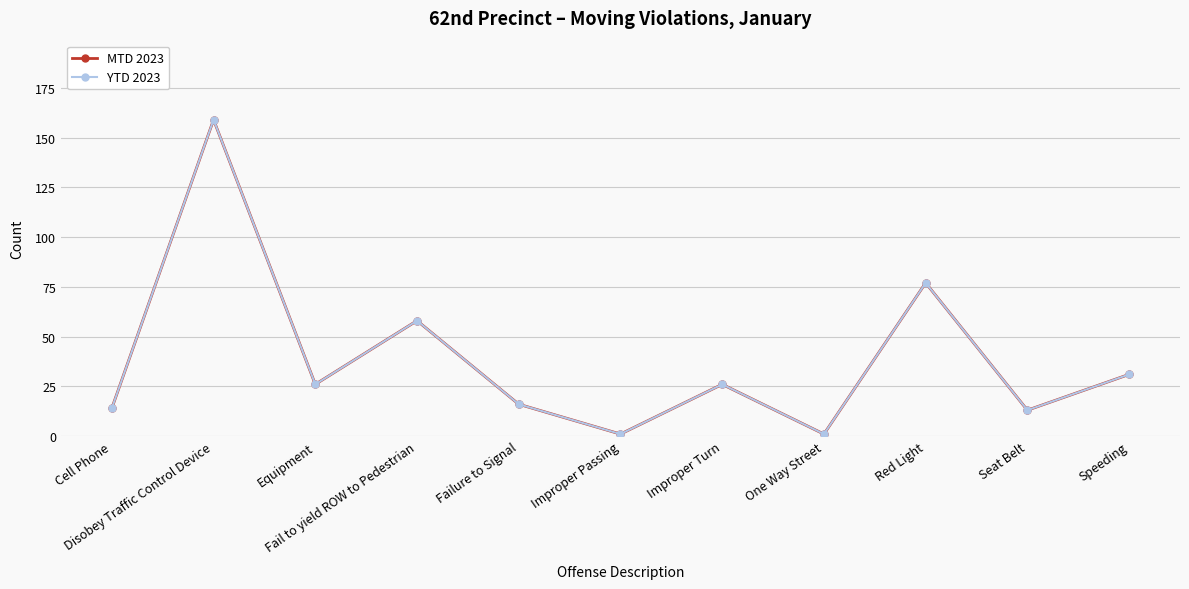

True or false: MTD 2023 and YTD 2023 cross at least once.

False